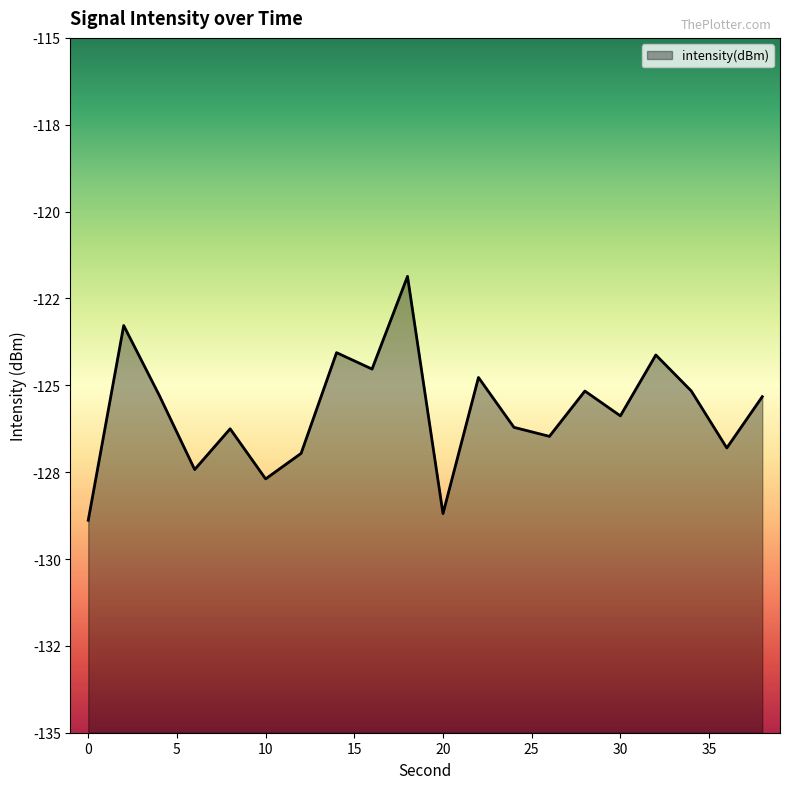

Rank the categories by value from lowest to highest.

0, 20, 10, 6, 12, 36, 26, 8, 24, 30, 38, 4, 28, 34, 22, 16, 32, 14, 2, 18